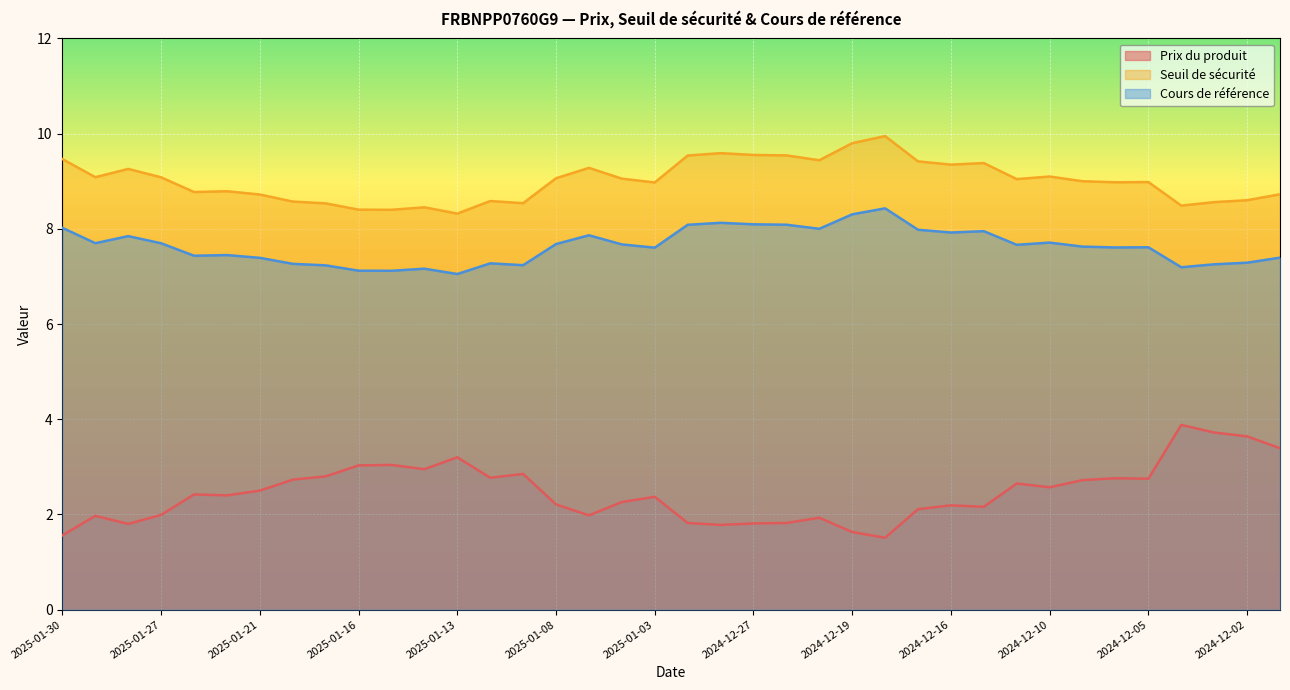

How many values in the Seuil de sécurité series are below 9?

19